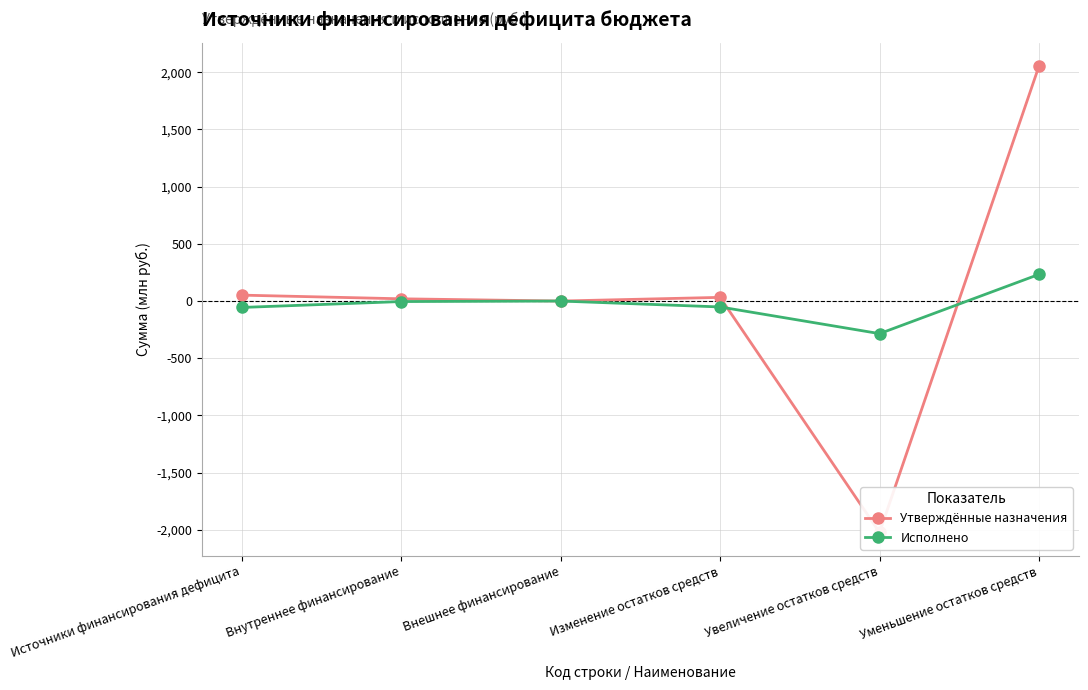

What is the label of the 3rd point from the right?

Изменение остатков средств